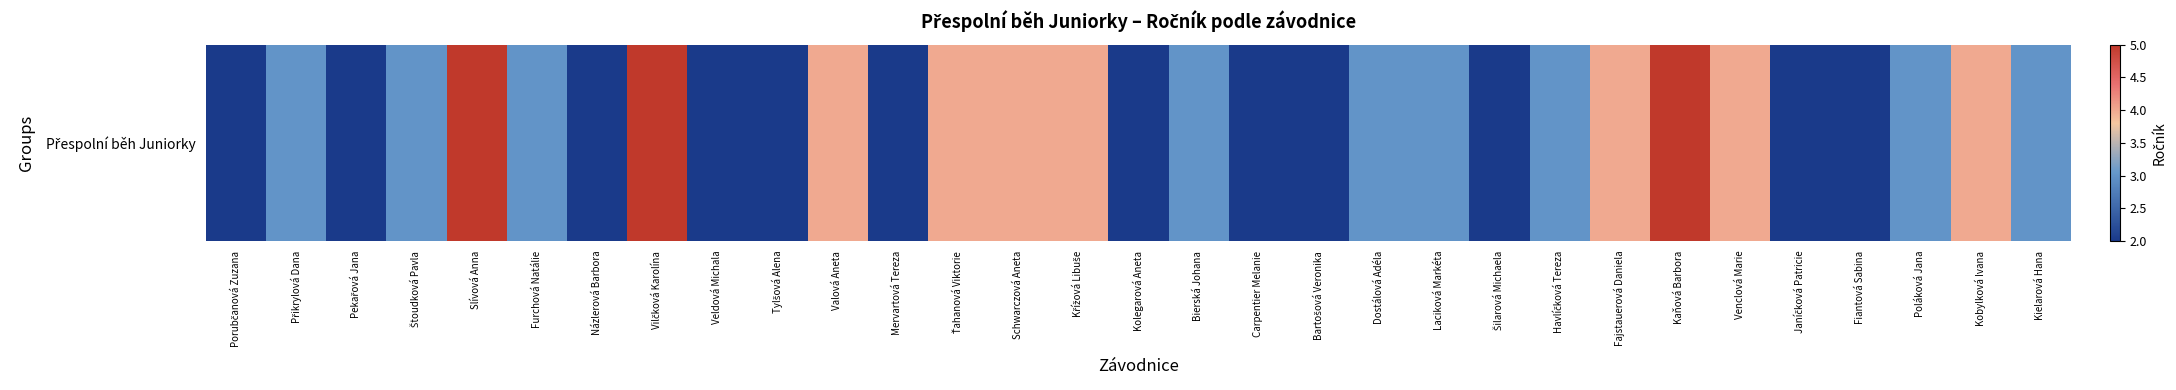

Reading left to right, list all the values displayed in this chart.

Porubčanová Zuzana=2	Přikrylová Dana=3	Pekařová Jana=2	Štoudková Pavla=3	Slívová Anna=5	Furchová Natálie=3	Názlerová Barbora=2	Vilčková Karolína=5	Veldová Michala=2	Tylšová Alena=2	Valová Aneta=4	Mervartová Tereza=2	Ťahanová Viktorie=4	Schwarczová Aneta=4	Křížová Libuše=4	Kolegarová Aneta=2	Bierská Johana=3	Carpentier Melanie=2	Bartošová Veronika=2	Dostálová Adéla=3	Laciková Markéta=3	Šilarová Michaela=2	Havlíčková Tereza=3	Fajstauerová Daniela=4	Kaňová Barbora=5	Venclová Marie=4	Janíčková Patricie=2	Fiantová Sabina=2	Poláková Jana=3	Kobylková Ivana=4	Kielarová Hana=3